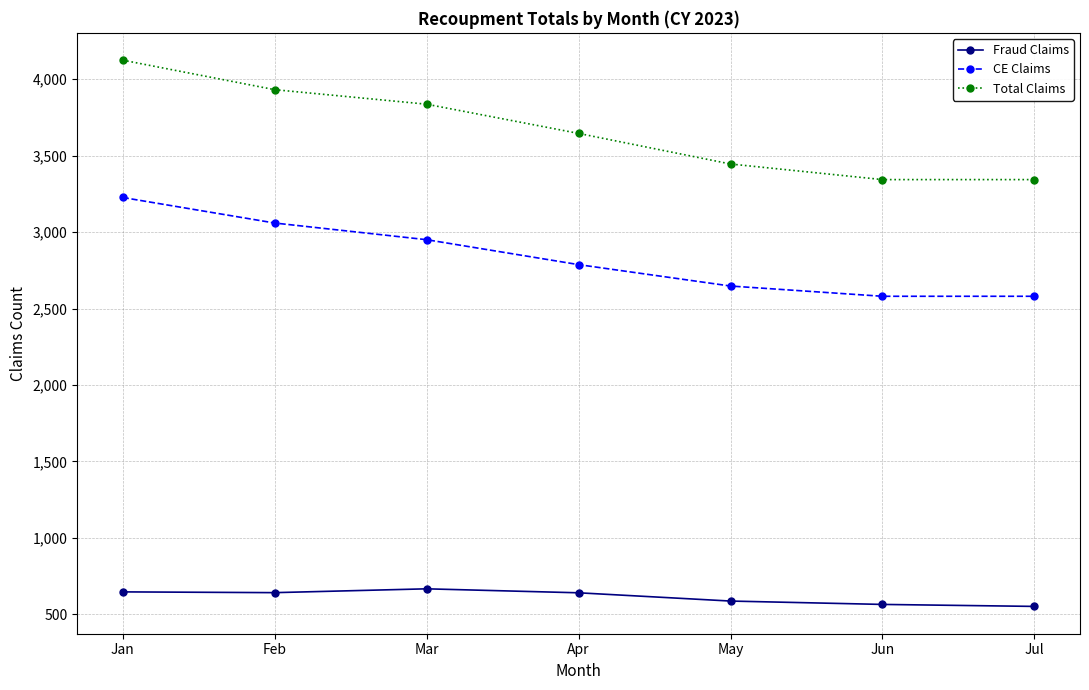

True or false: CE Claims has a value of 3226 at Jan.

True